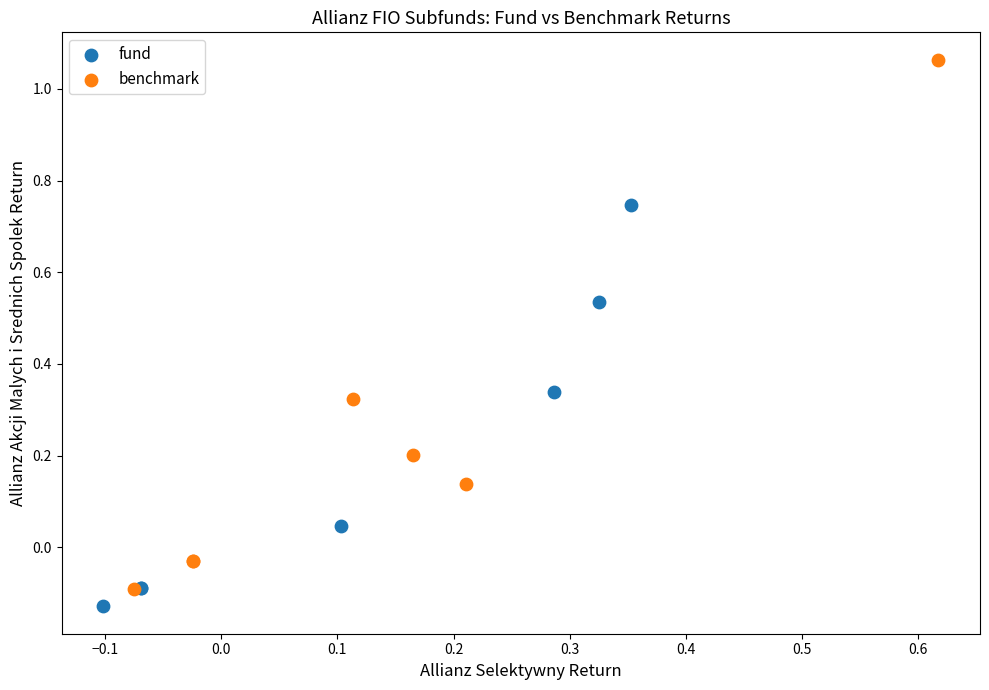

Which series reaches the maximum Y coordinate?

benchmark